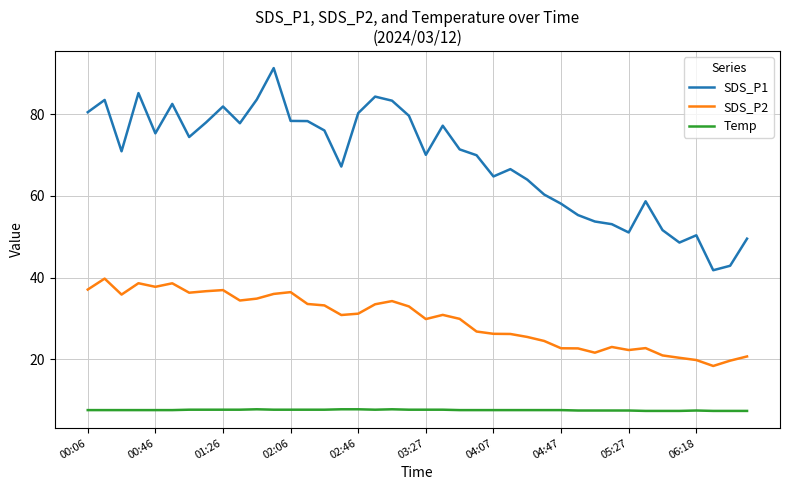

Which series has the largest range (max minus min)?

SDS_P1